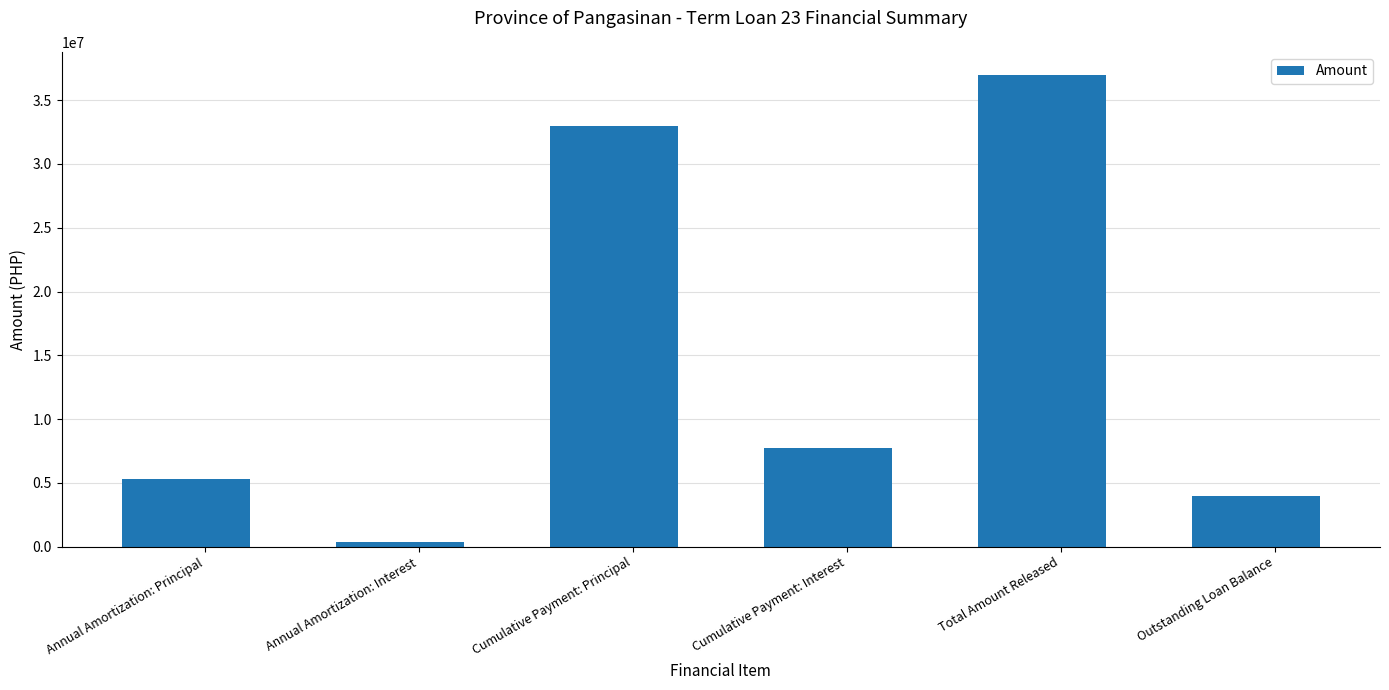

Rank the categories by value from highest to lowest.

Total Amount Released, Cumulative Payment: Principal, Cumulative Payment: Interest, Annual Amortization: Principal, Outstanding Loan Balance, Annual Amortization: Interest